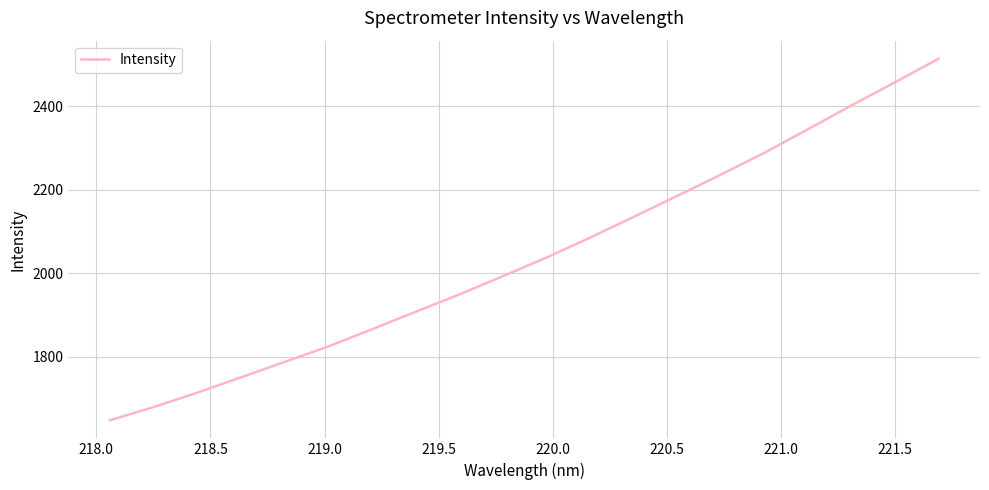

What is the maximum value shown in the chart?

2513.3